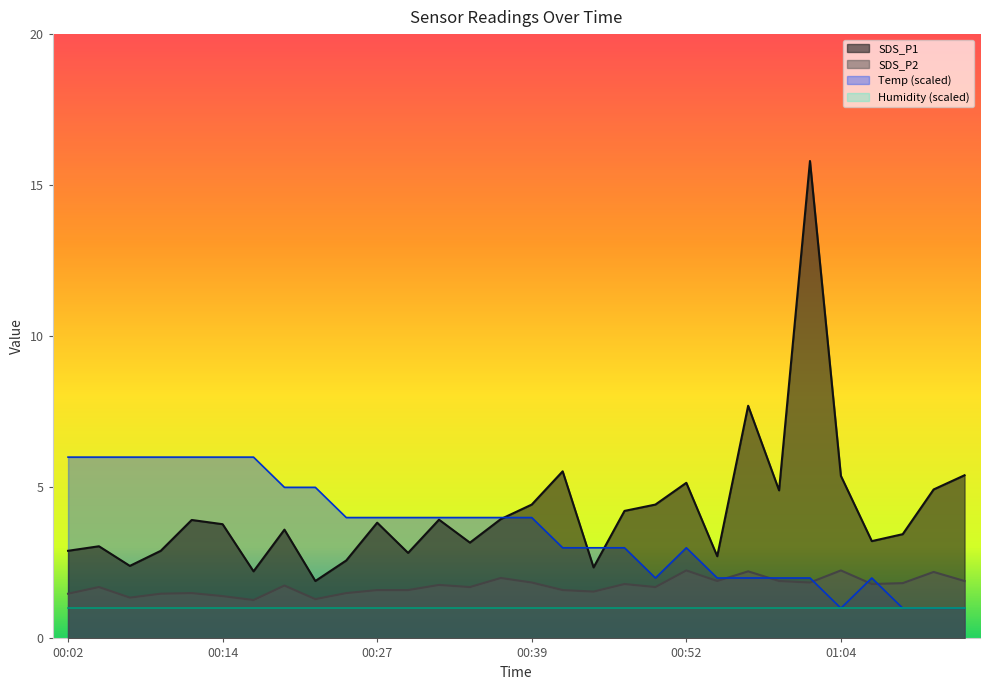

What is the total value across all series at 00:09?

10.4